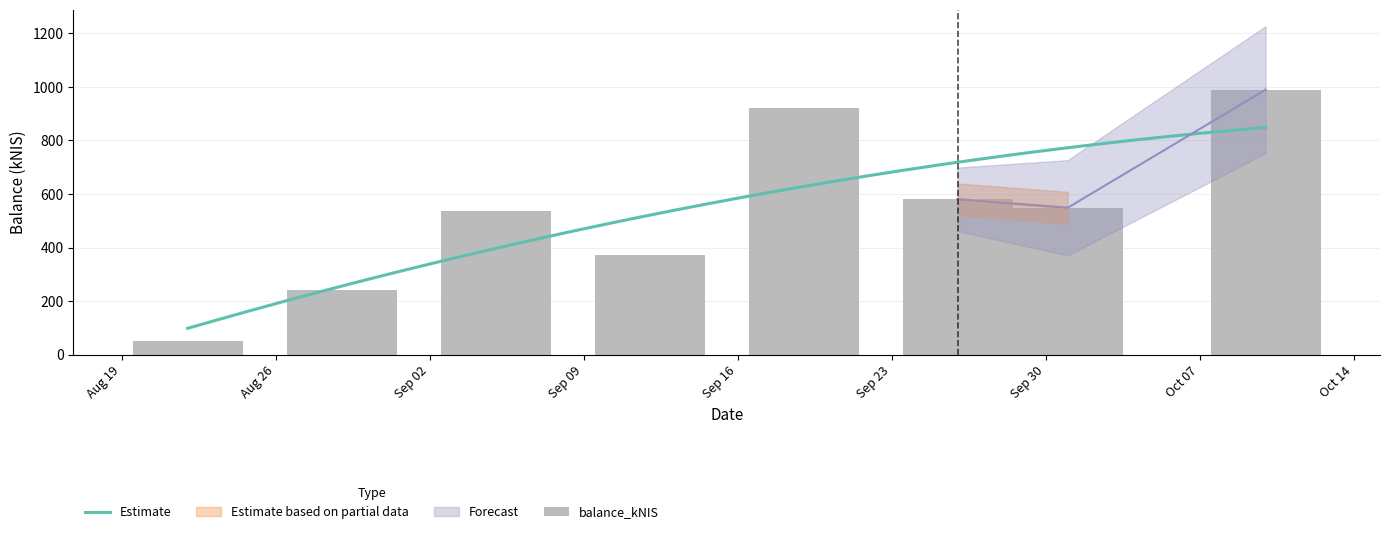

Is it true that the value at 2024-10-10 is 1604.6?

False